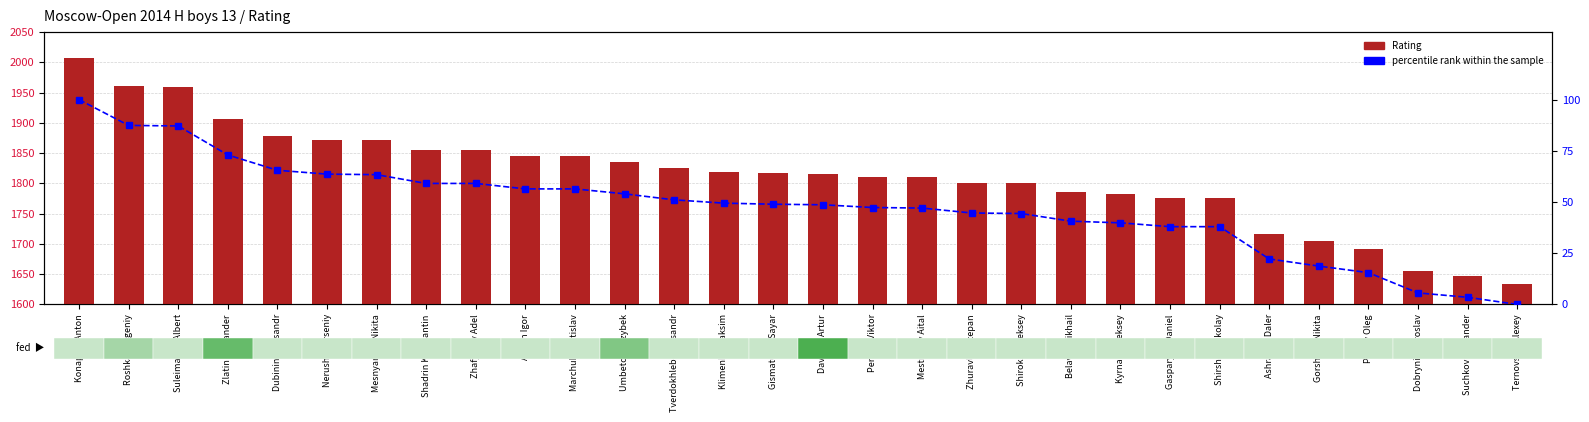

Which series has the widest spread of values?

Rating